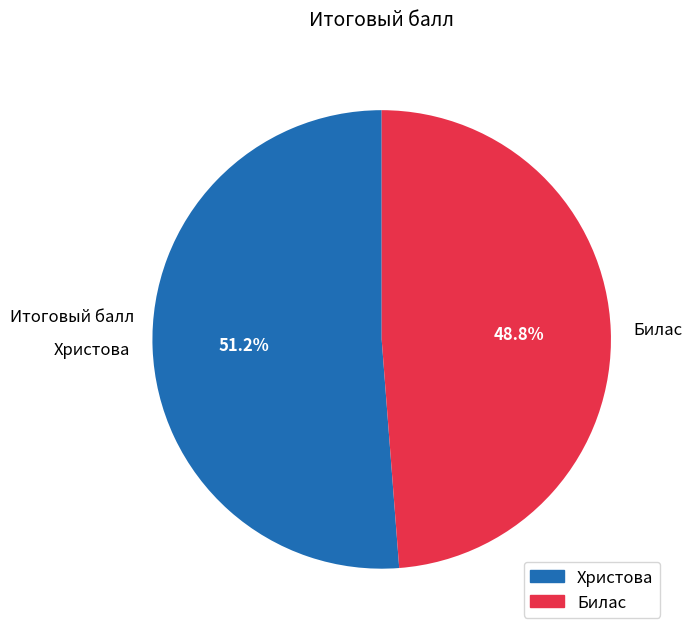

Rank the categories by value from highest to lowest.

Христова, Билас